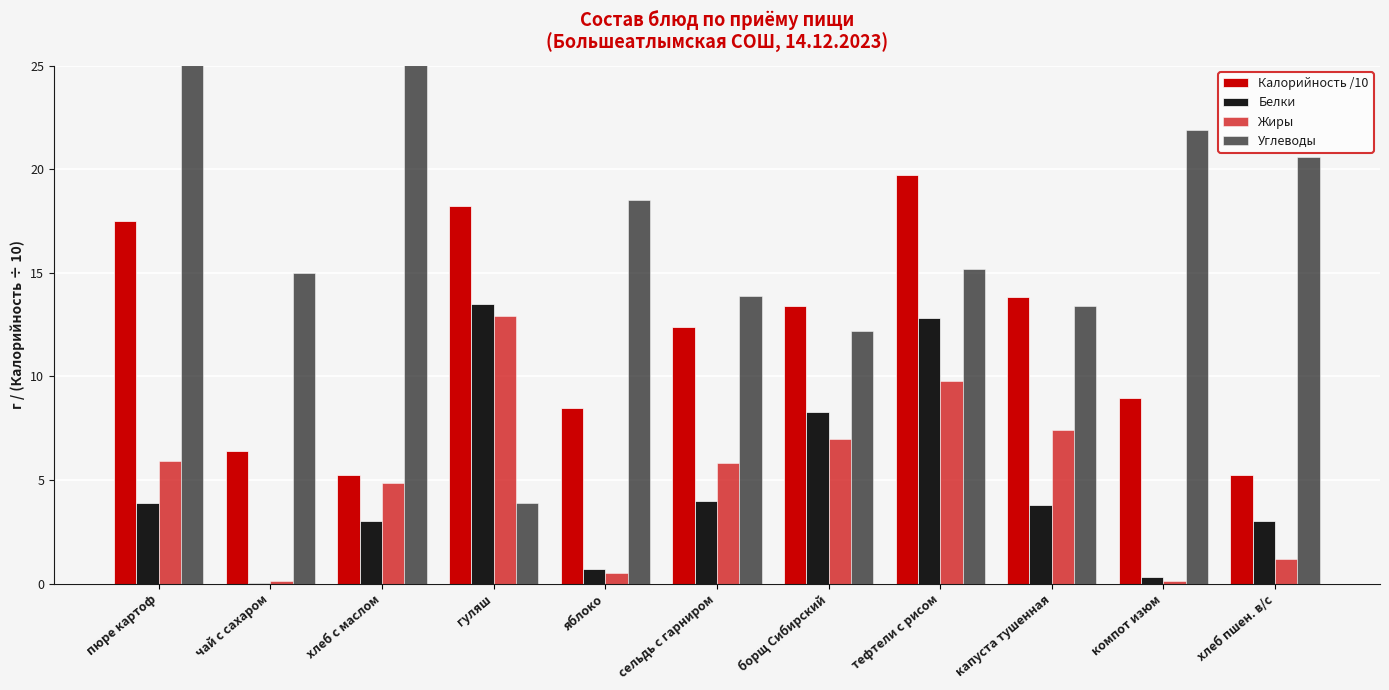

How many groups of bars are there?

11